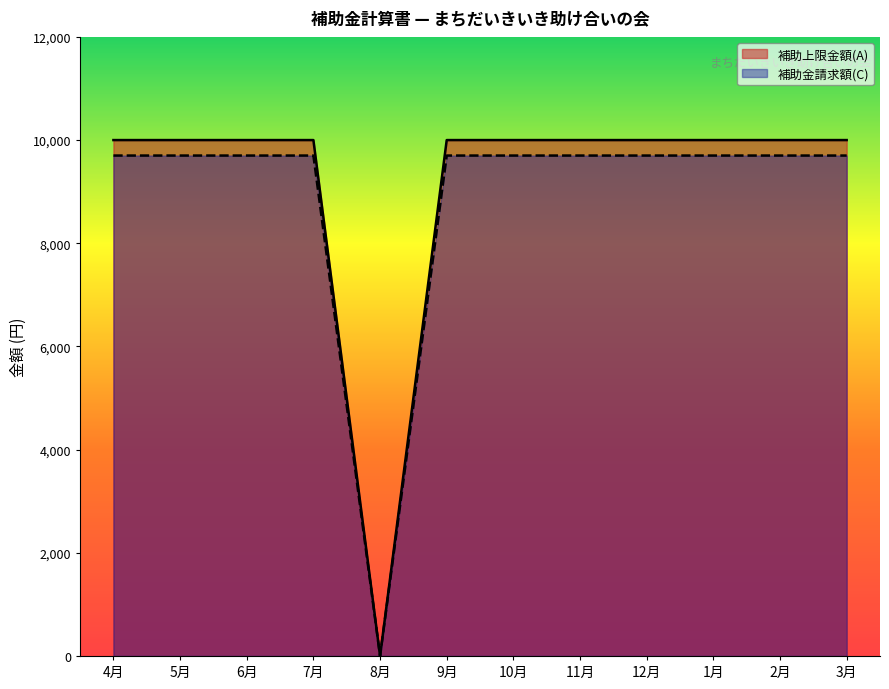

Which series has the widest spread of values?

補助上限金額(A)